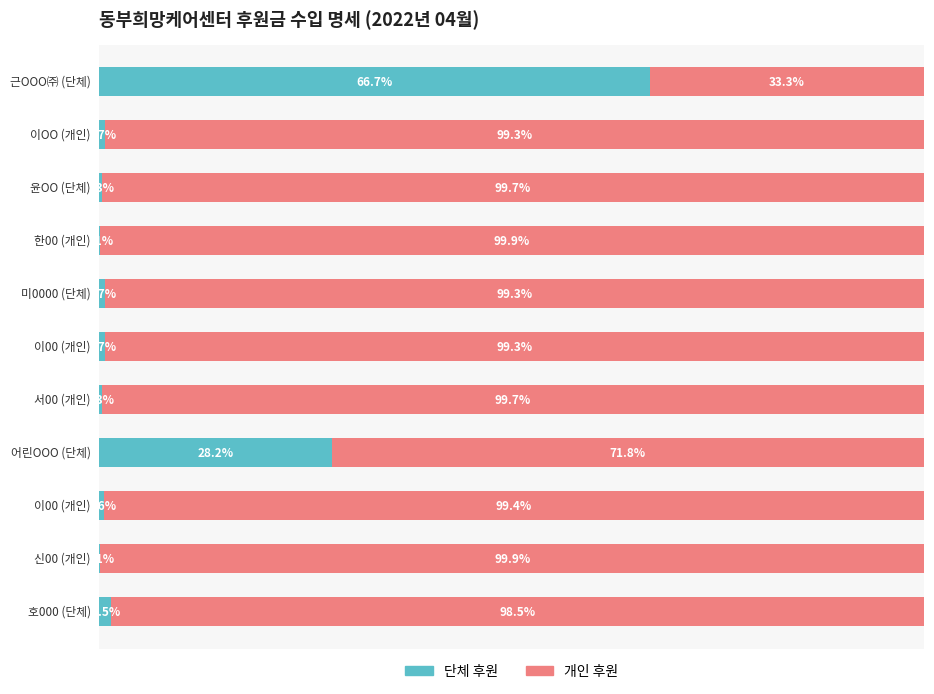

Rank the categories by 개인 후원 value from highest to lowest.

7, 1, 4, 8, 2, 6, 5, 9, 0, 3, 10